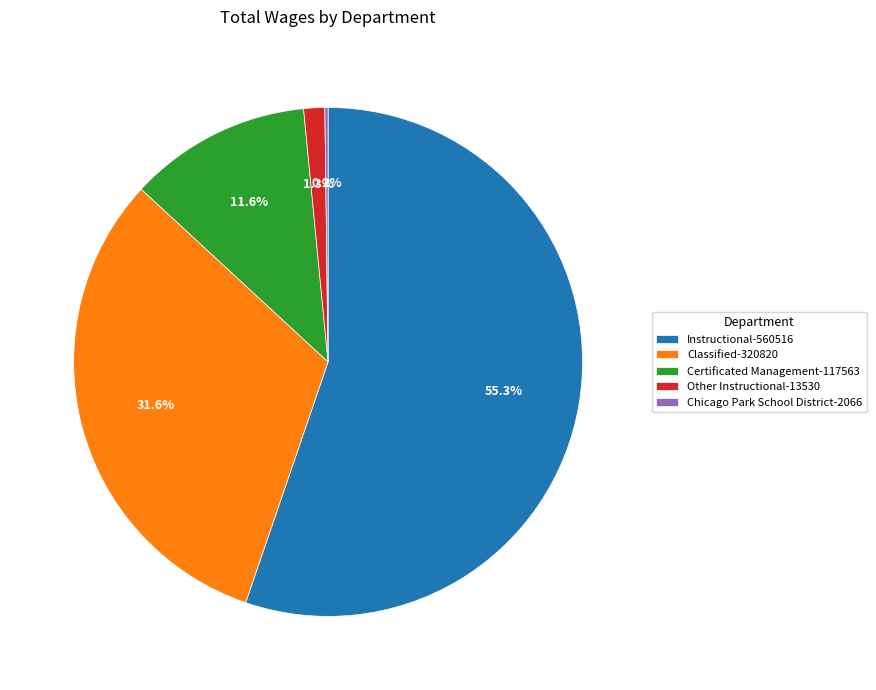

Which slice is the largest?

Instructional-560516